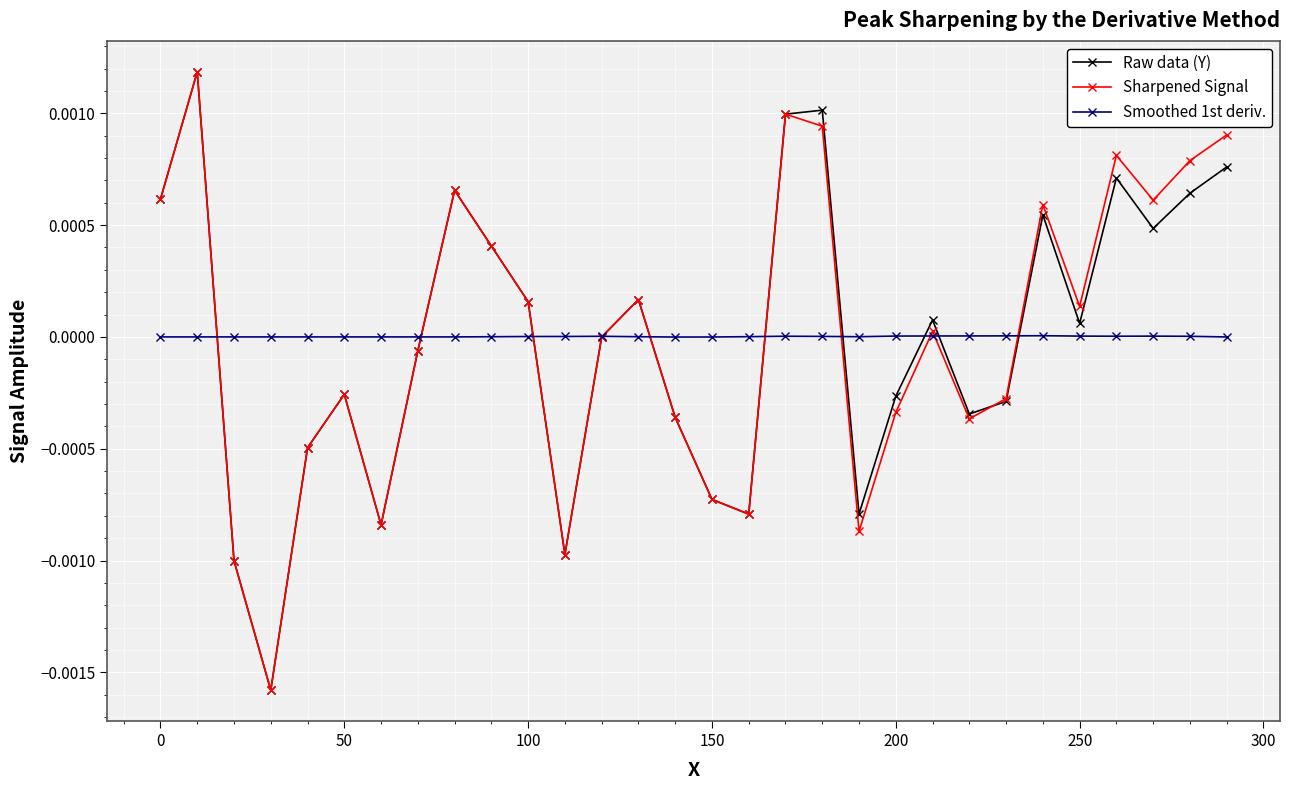

Count the number of data series in this chart.

3